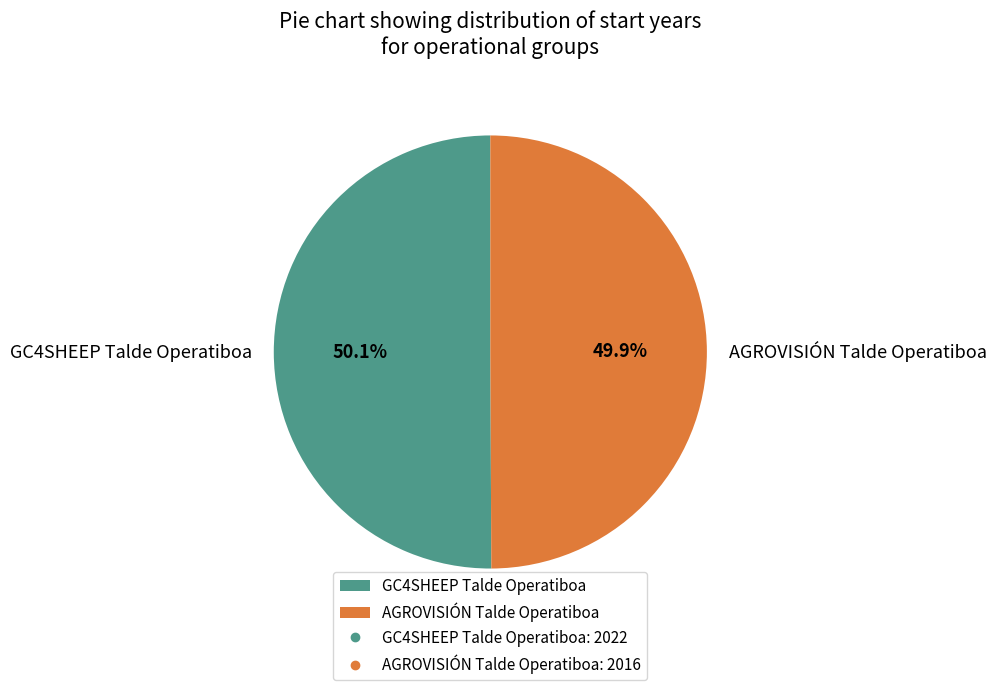

How many slices are in this pie chart?

2